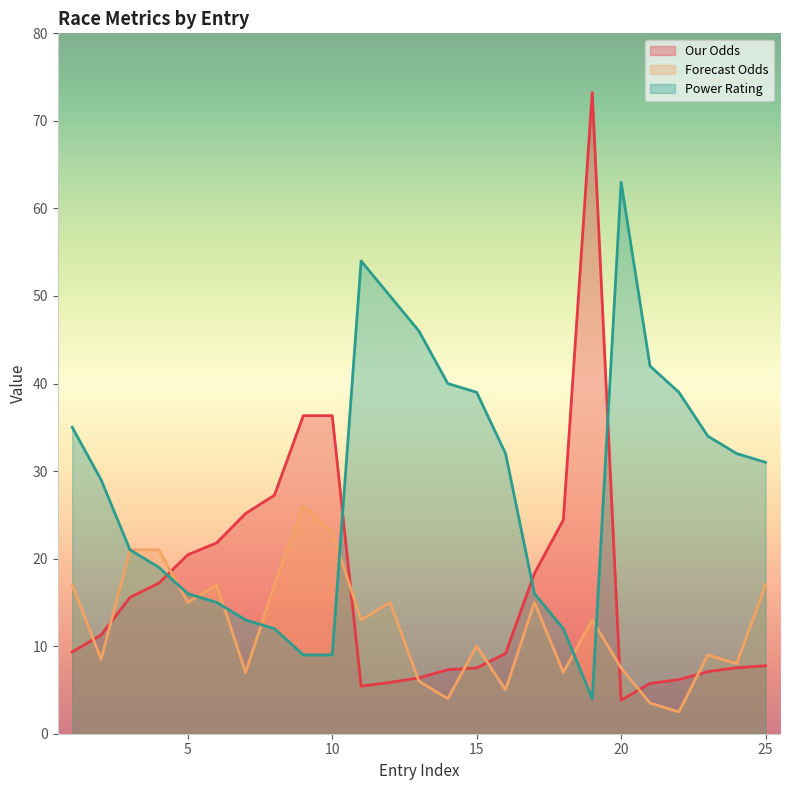

How many values in the Power Rating series are below 31?

12